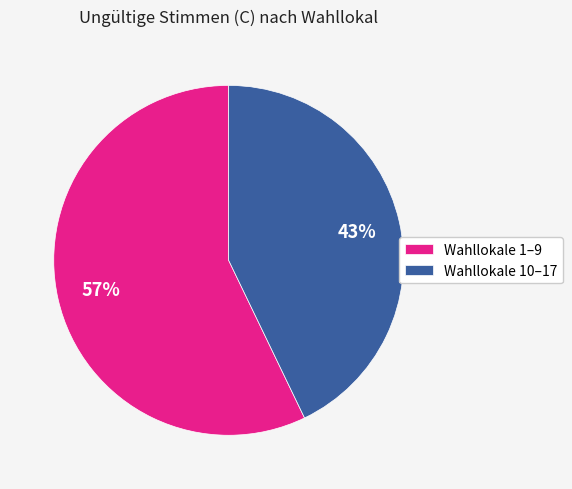

How many slices are in this pie chart?

2